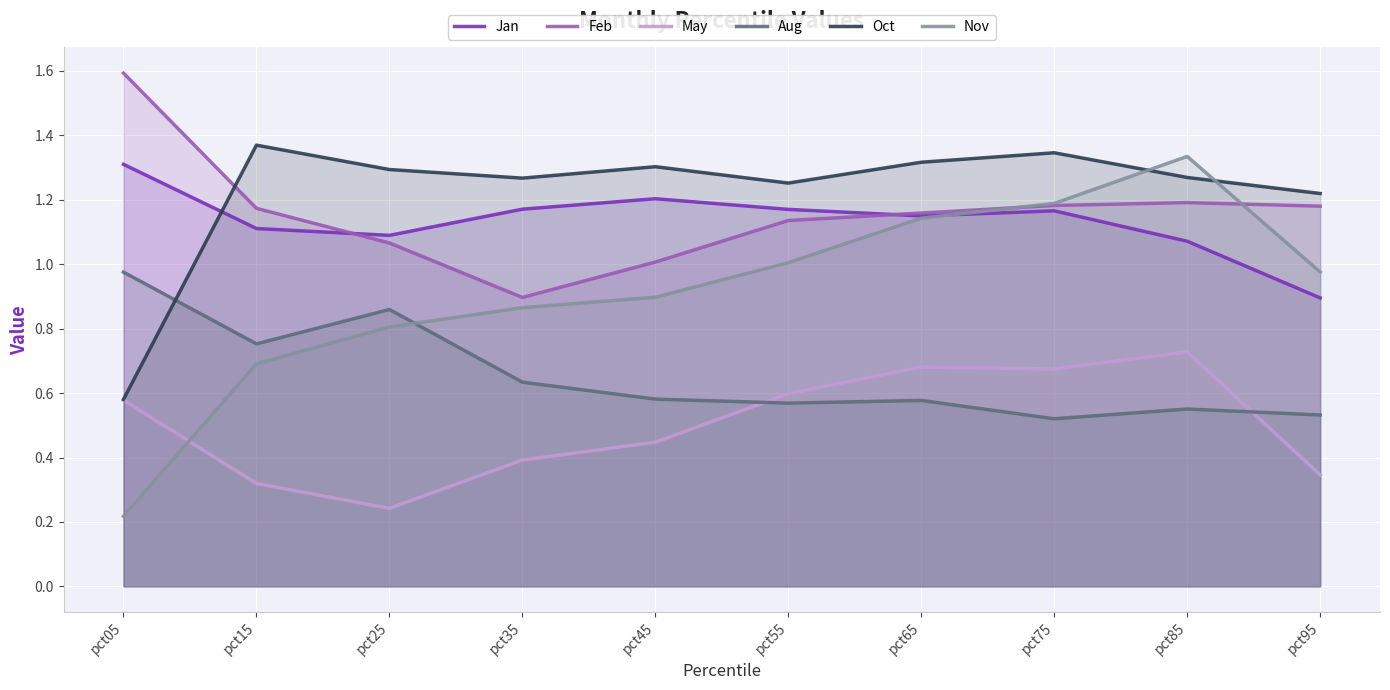

Reading left to right, extract all data points from this chart.

Jan: pct05=1.3	pct15=1.1	pct25=1.1	pct35=1.2	pct45=1.2	pct55=1.2	pct65=1.2	pct75=1.2	pct85=1.1	pct95=0.9
Feb: pct05=1.6	pct15=1.2	pct25=1.1	pct35=0.9	pct45=1.0	pct55=1.1	pct65=1.2	pct75=1.2	pct85=1.2	pct95=1.2
May: pct05=0.6	pct15=0.3	pct25=0.2	pct35=0.4	pct45=0.4	pct55=0.6	pct65=0.7	pct75=0.7	pct85=0.7	pct95=0.3
Aug: pct05=1.0	pct15=0.8	pct25=0.9	pct35=0.6	pct45=0.6	pct55=0.6	pct65=0.6	pct75=0.5	pct85=0.6	pct95=0.5
Oct: pct05=0.6	pct15=1.4	pct25=1.3	pct35=1.3	pct45=1.3	pct55=1.3	pct65=1.3	pct75=1.3	pct85=1.3	pct95=1.2
Nov: pct05=0.2	pct15=0.7	pct25=0.8	pct35=0.9	pct45=0.9	pct55=1.0	pct65=1.1	pct75=1.2	pct85=1.3	pct95=1.0